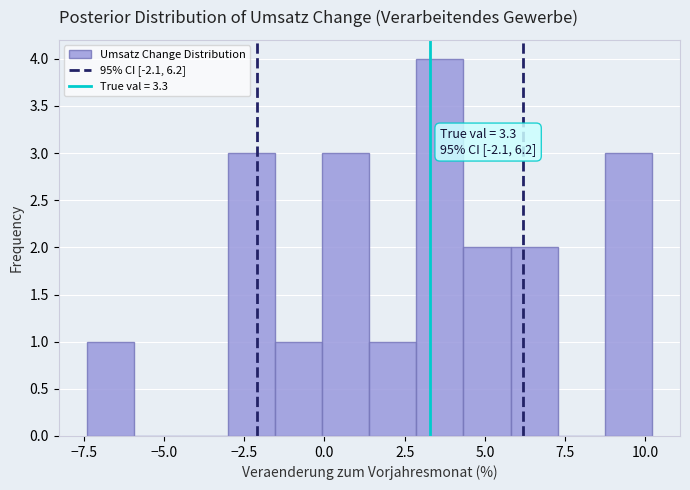

Read against the x-axis, roughly where is the centre of the tallest bar?

3.5